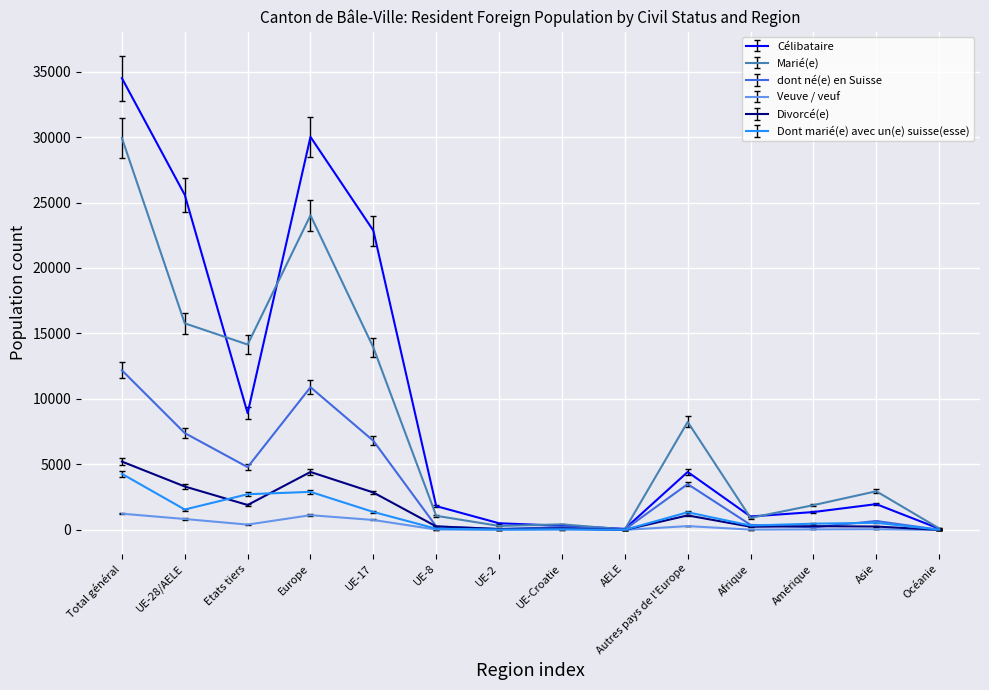

True or false: Divorcé(e) has a value of 1603.7 at Total général.

False